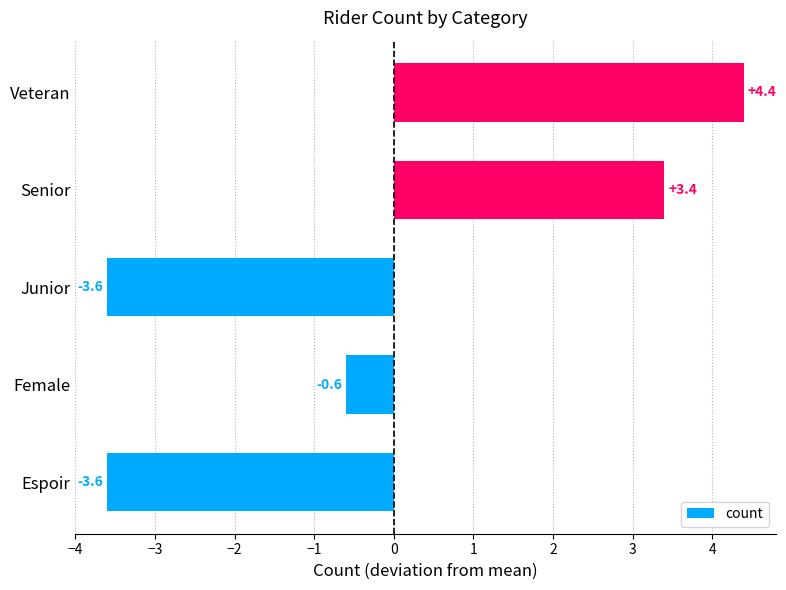

Reading bottom to top, extract all data points from this chart.

Espoir=-3.6	Female=-0.6	Junior=-3.6	Senior=3.4	Veteran=4.4